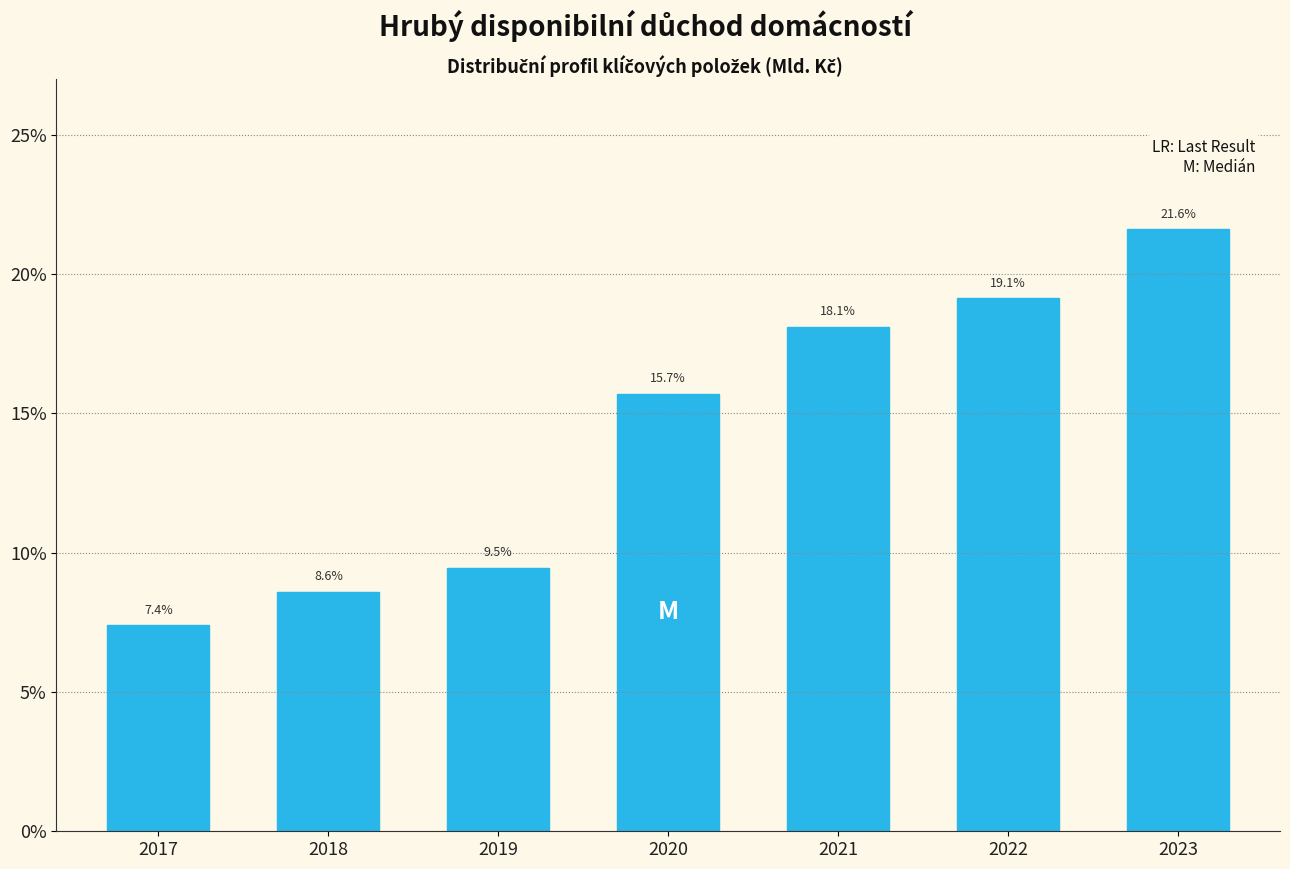

Reading left to right, transcribe all the data shown in this chart.

7.4	8.6	9.5	15.7	18.1	19.1	21.6